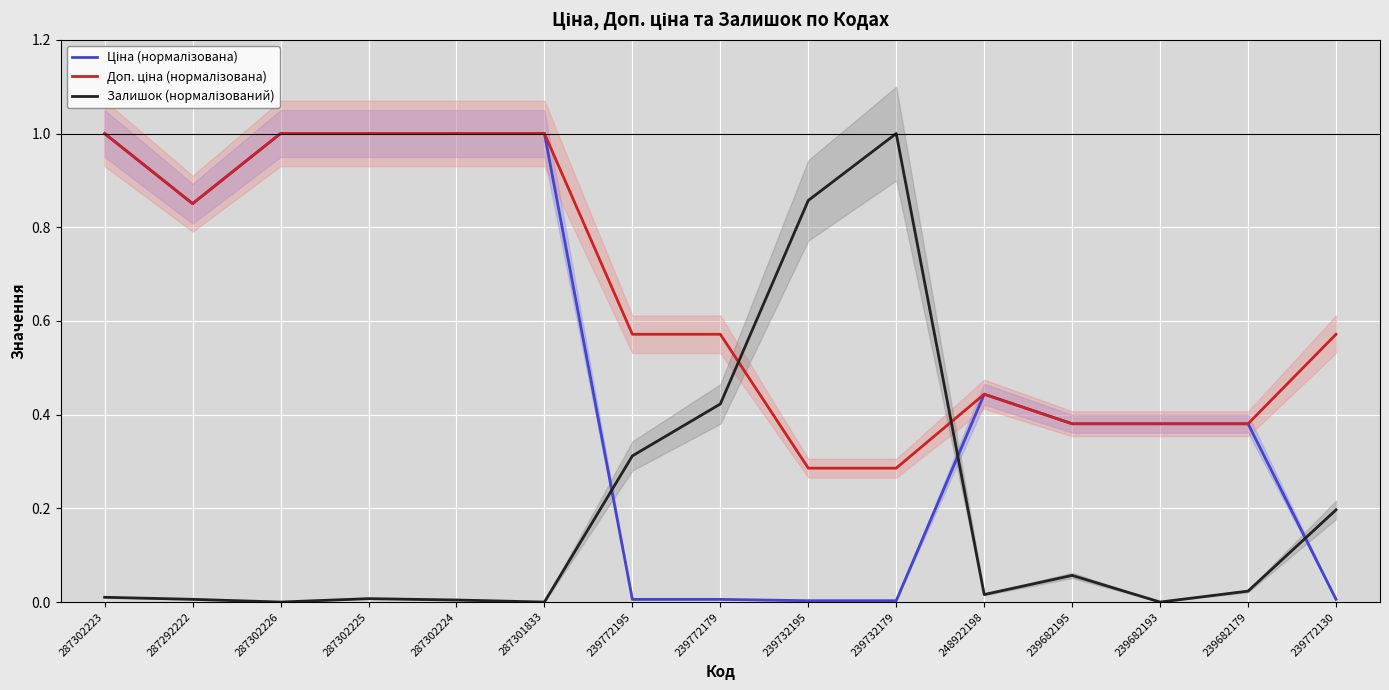

Is the value of Ціна (нормалізована) at 239682179 greater than the value of Залишок (нормалізований) at 287302224?

Yes